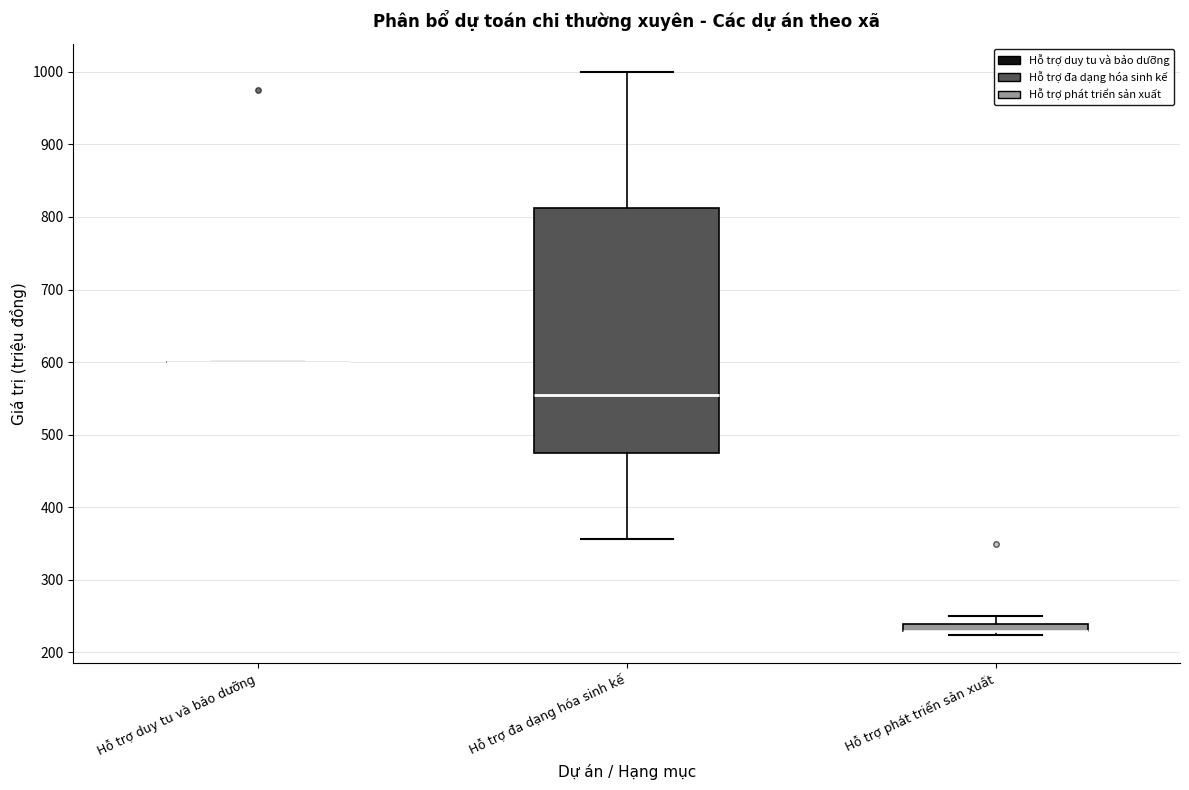

Comparing the boxes themselves (not the whiskers), which one is the tallest?

Hỗ trợ đa dạng hóa sinh kế